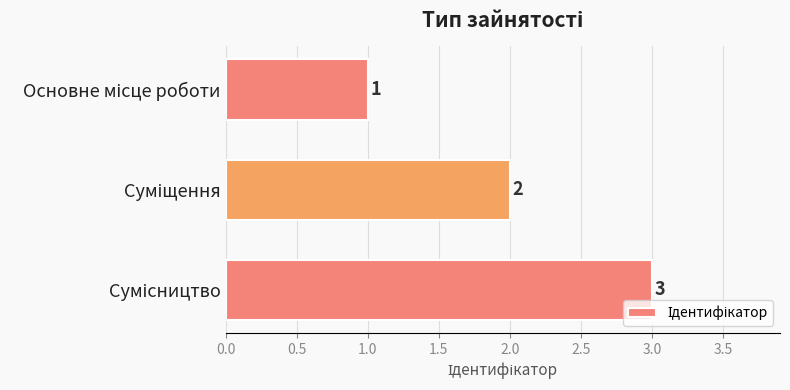

What is the maximum value shown in the chart?

3